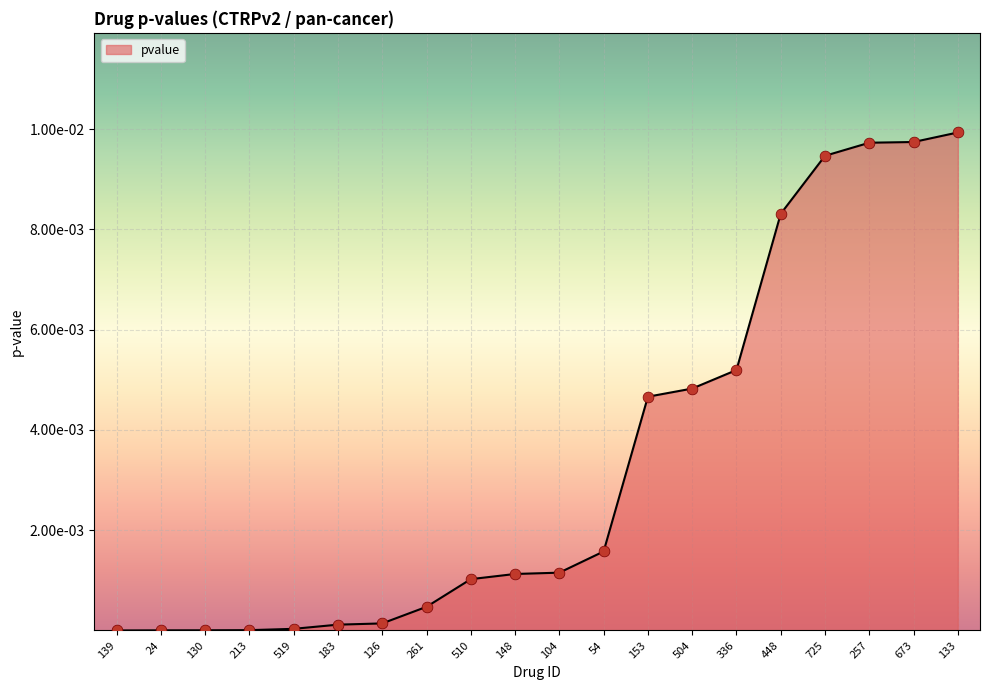

Between 133 and 519, which is larger?

133